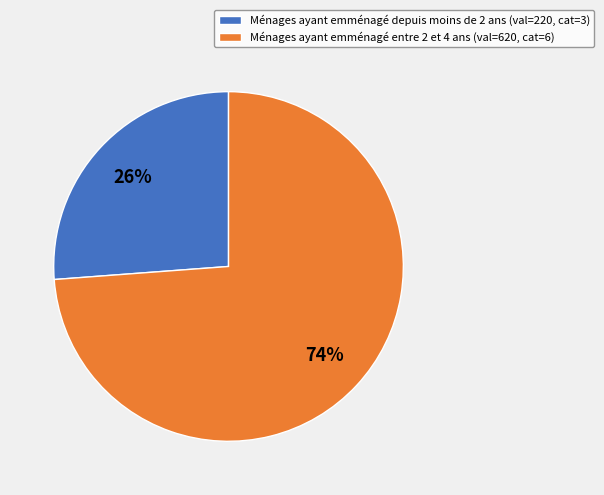

To the nearest percent, what is the average slice percentage?

50%